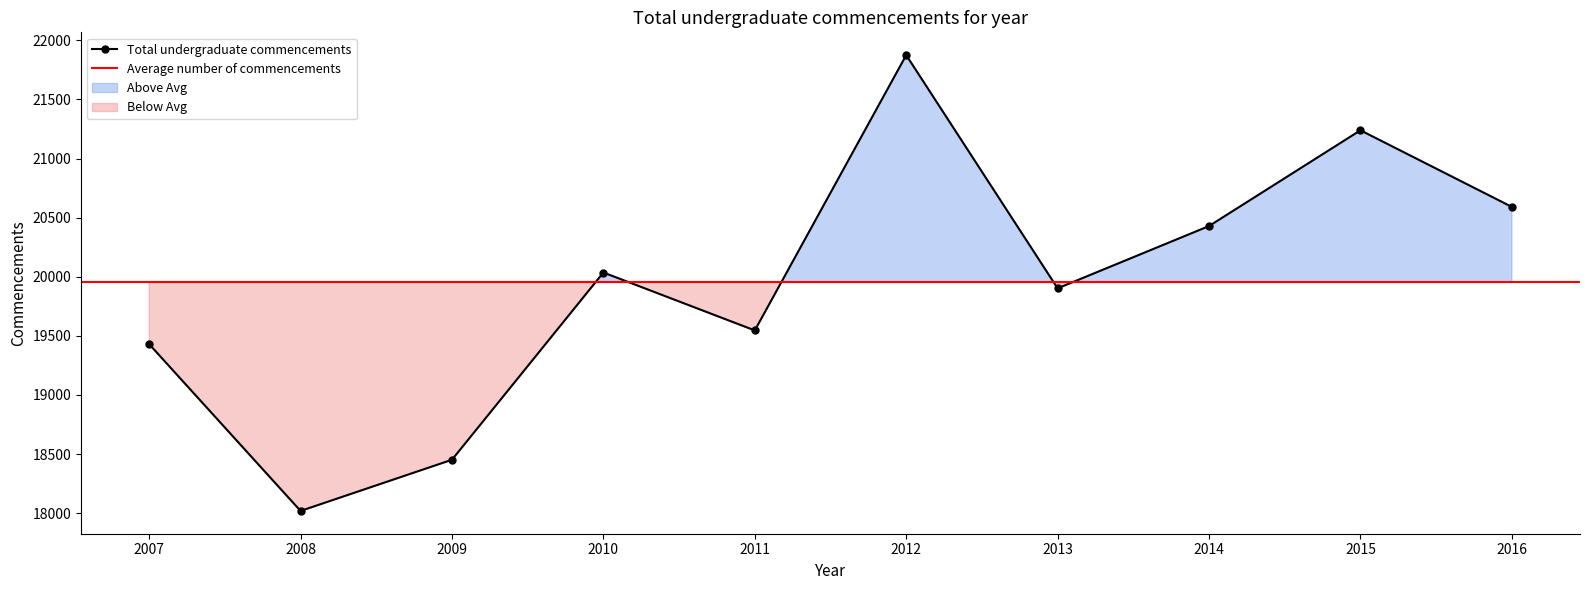

True or false: the data has more than 0 interior local peaks.

True